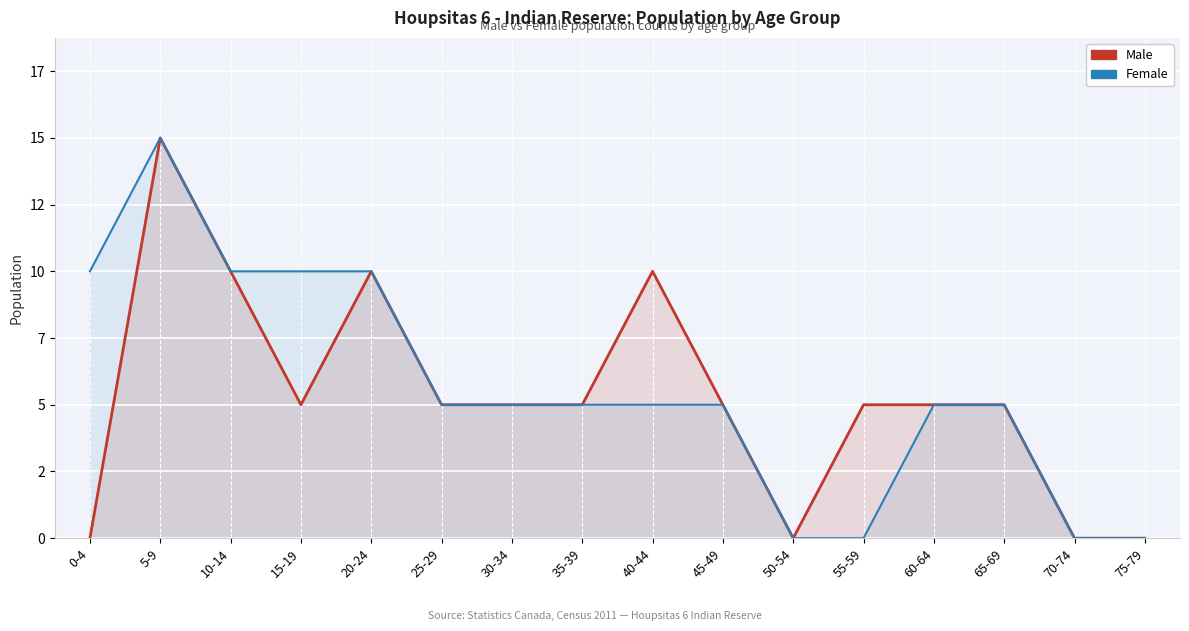

List the labels in order of Female value, smallest first.

50-54, 55-59, 70-74, 75-79, 25-29, 30-34, 35-39, 40-44, 45-49, 60-64, 65-69, 0-4, 10-14, 15-19, 20-24, 5-9